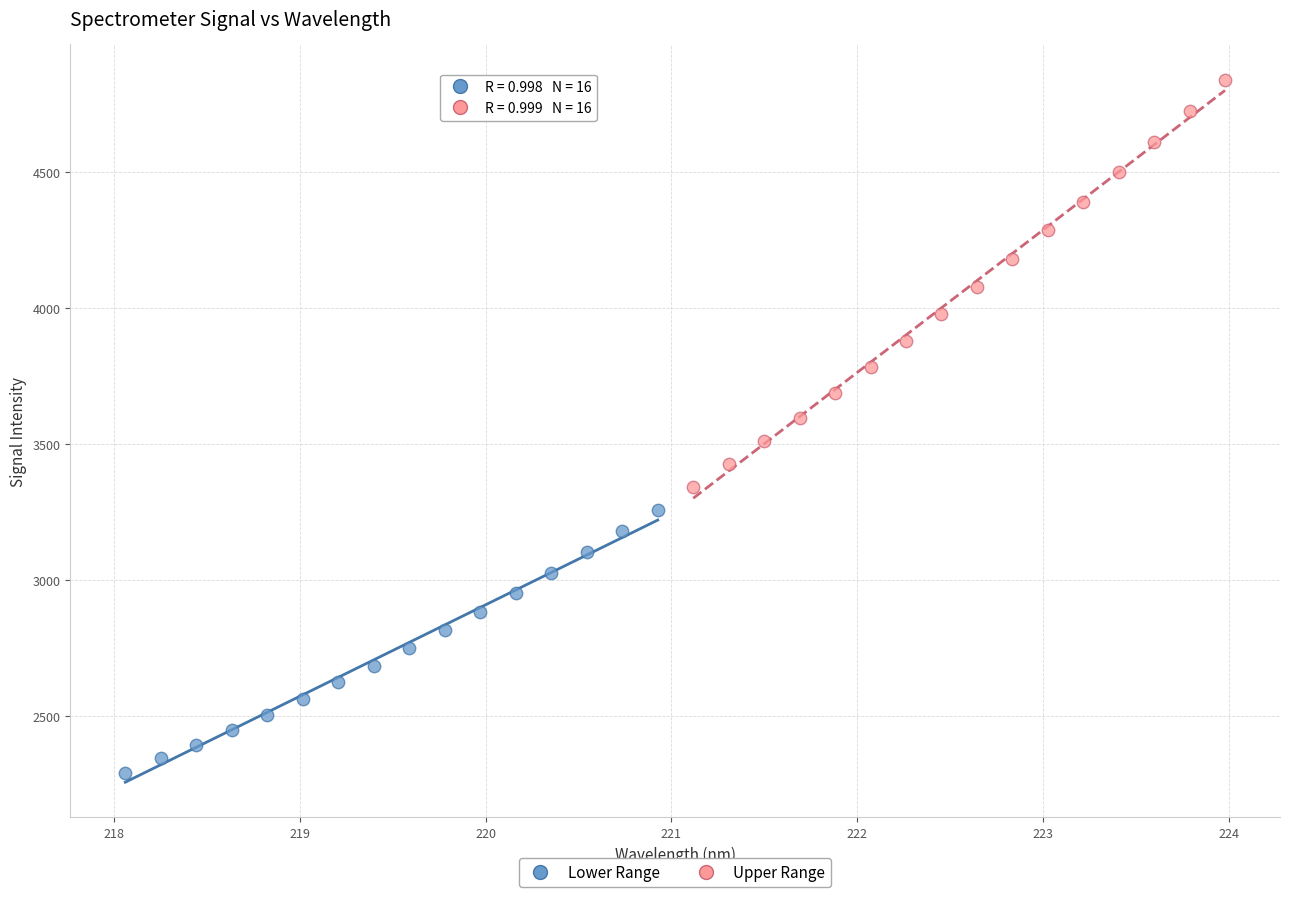

Which series reaches the maximum Y coordinate?

Upper Range